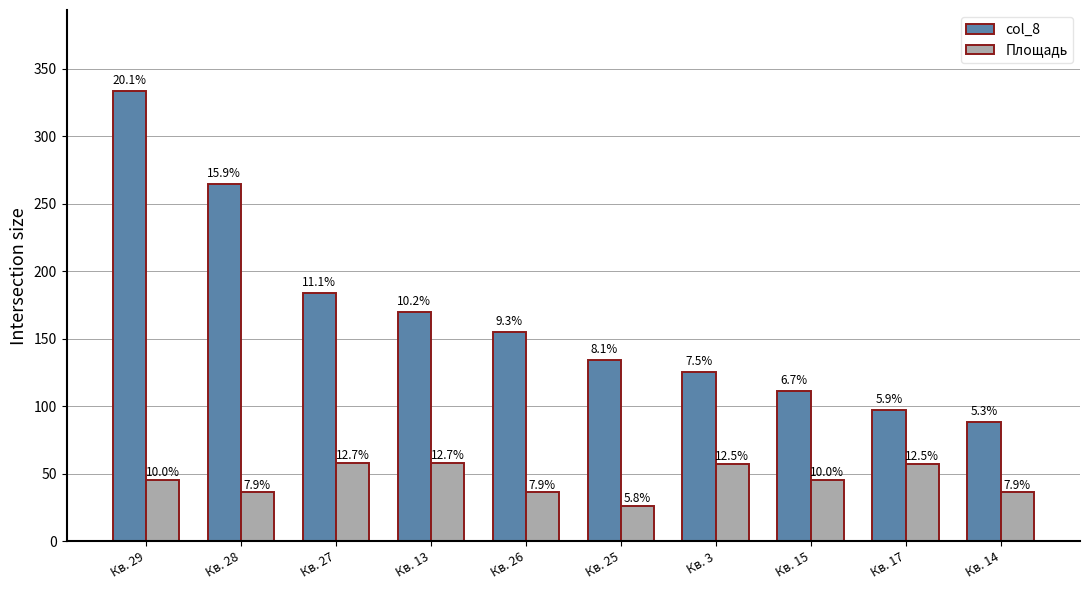

Reading right to left, what are all the values shown in this chart?

col_8: 88.0	97.4	111.1	125.2	134.3	154.9	169.6	183.7	264.3	333.4
Площадь: 36.2	57.2	45.7	57.2	26.3	36.3	58.1	58.1	36.2	45.7